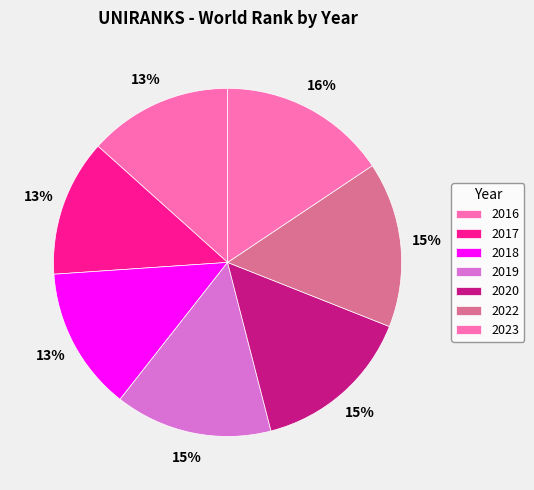

To the nearest percent, what is the combined percentage of 2022 and 2018?

29%